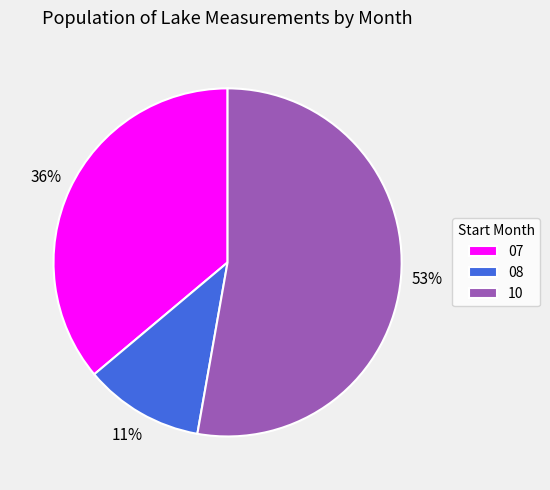

Between 07 and 10, which is larger?

10